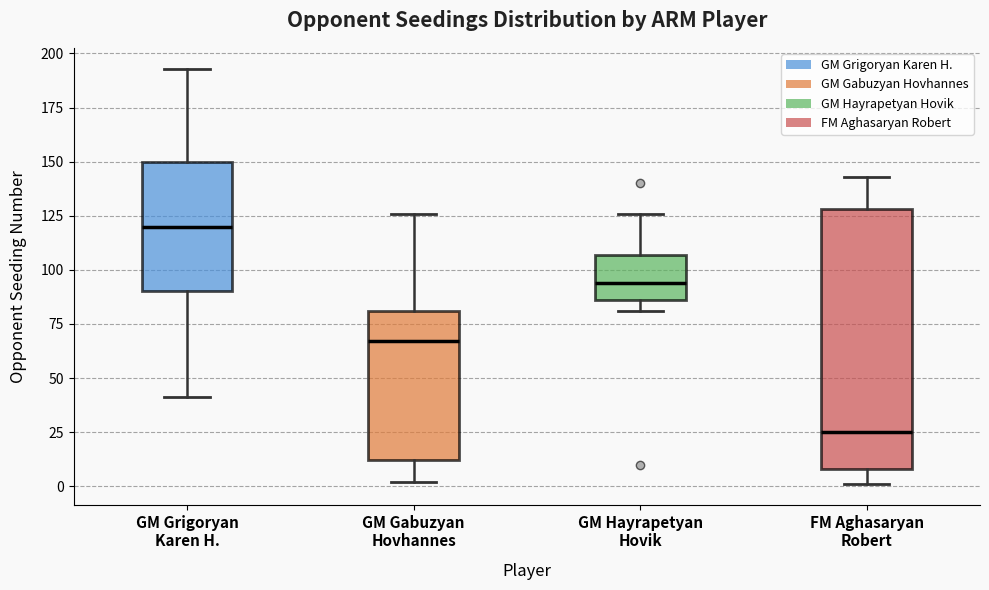

Comparing the boxes themselves (not the whiskers), which one is the tallest?

FM Aghasaryan Robert